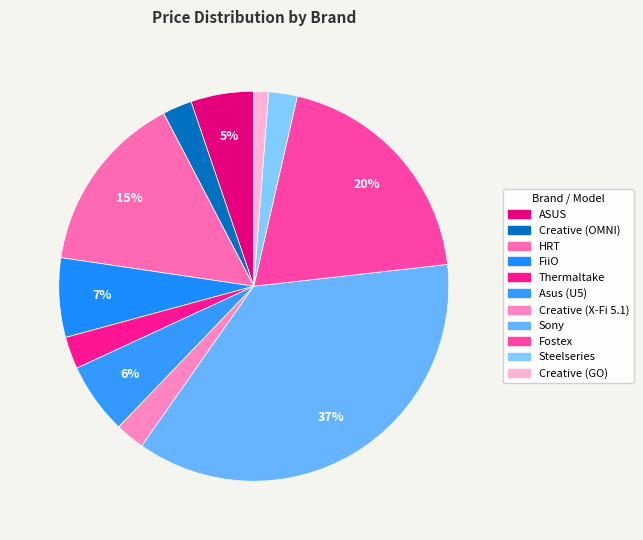

How many slices are in this pie chart?

11